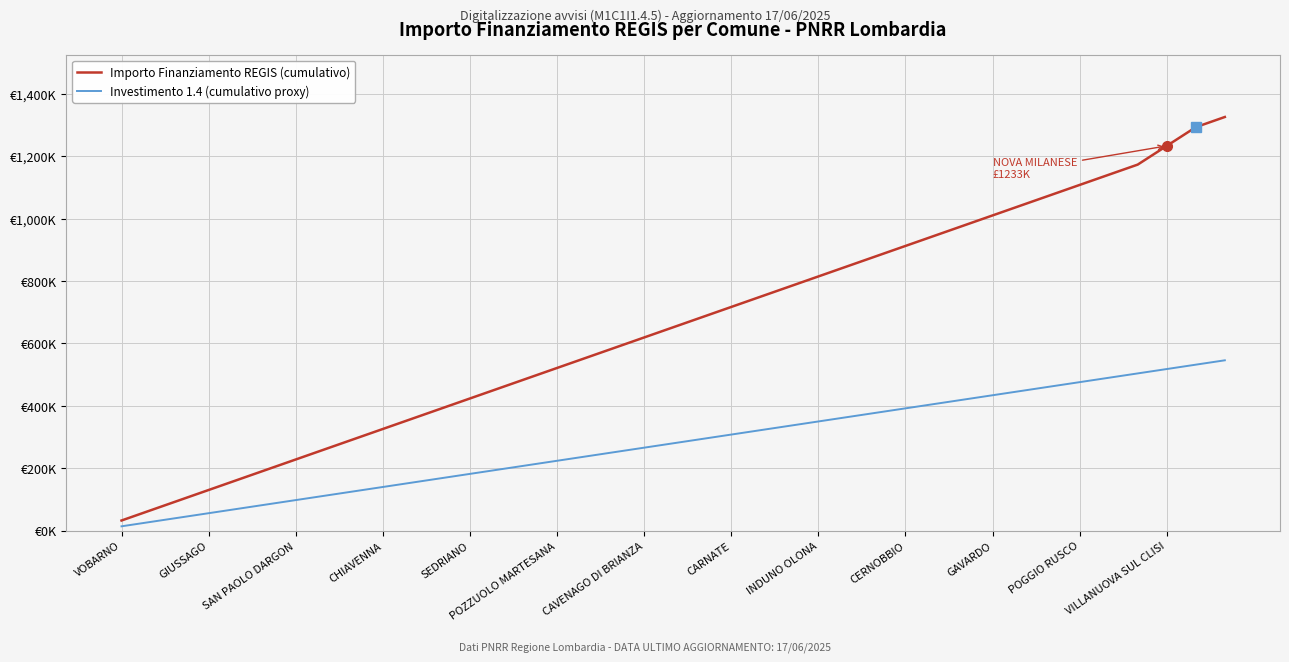

Reading left to right, transcribe all the data shown in this chart.

Importo Finanziamento REGIS (cumulativo): 32589	65178	97767	130356	162945	195534	228123	260712	293301	325890	358479	391068	423657	456246	488835	521424	554013	586602	619191	651780	684369	716958	749547	782136	814725	847314	879903	912492	945081	977670	1010259	1042848	1075437	1108026	1140615	1173204	1233170	1293136	1325725
Investimento 1.4 (cumulativo proxy): 14000	28000	42000	56000	70000	84000	98000	112000	126000	140000	154000	168000	182000	196000	210000	224000	238000	252000	266000	280000	294000	308000	322000	336000	350000	364000	378000	392000	406000	420000	434000	448000	462000	476000	490000	504000	518000	532000	546000